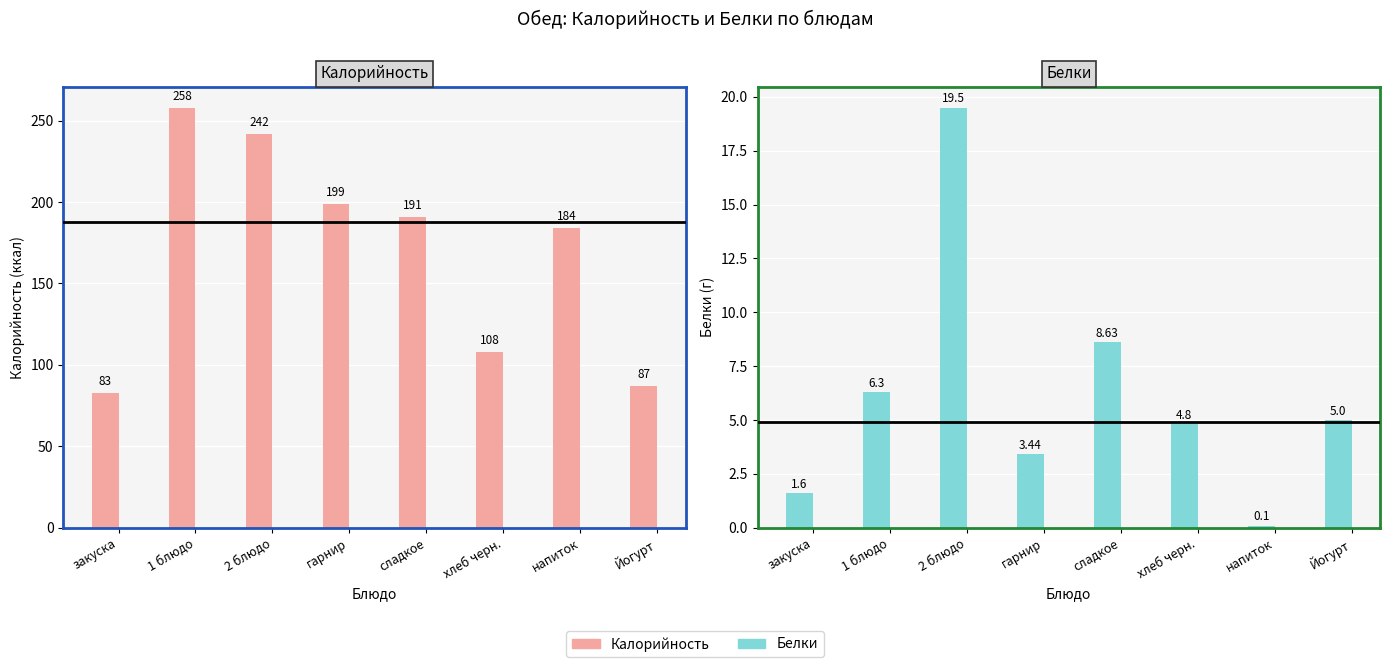

What are all the series names shown in the legend?

Калорийность, Белки